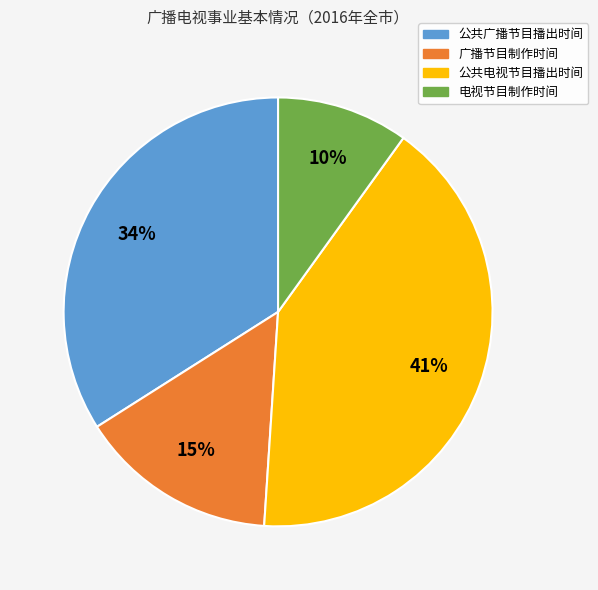

To the nearest percent, what is the difference between the largest and smallest slice percentages?

31%